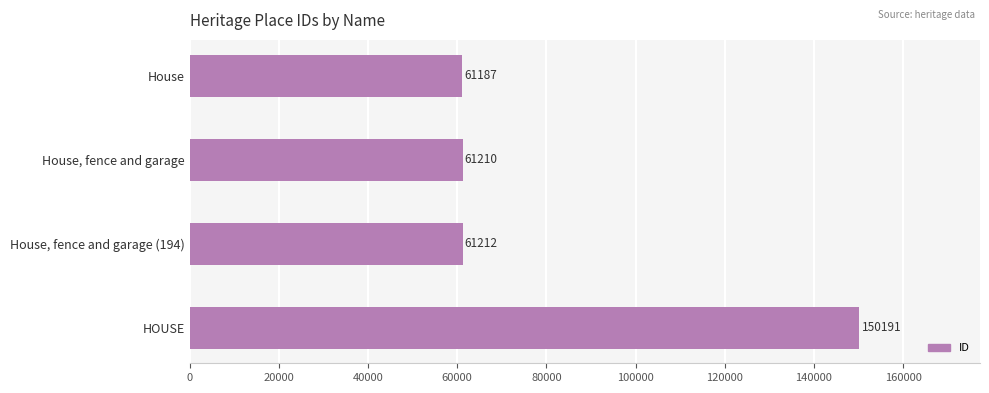

Count the number of categories in the chart.

4